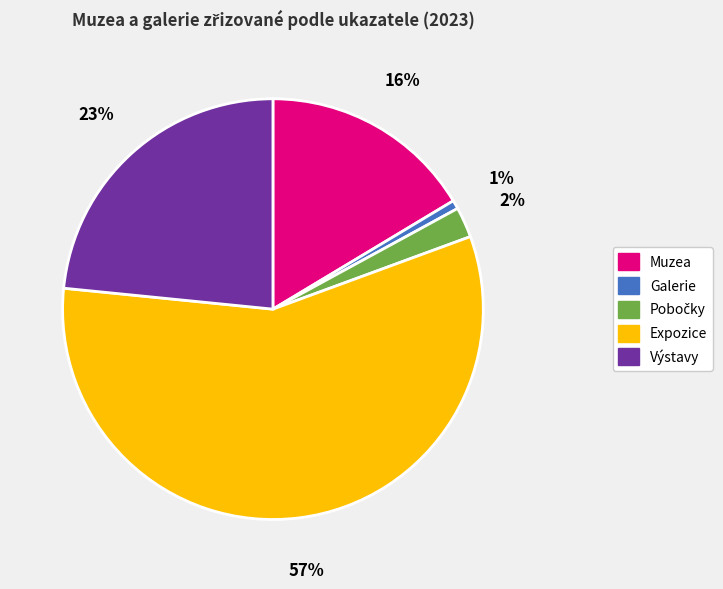

What percentage is the Výstavy slice, to the nearest percent?

23%